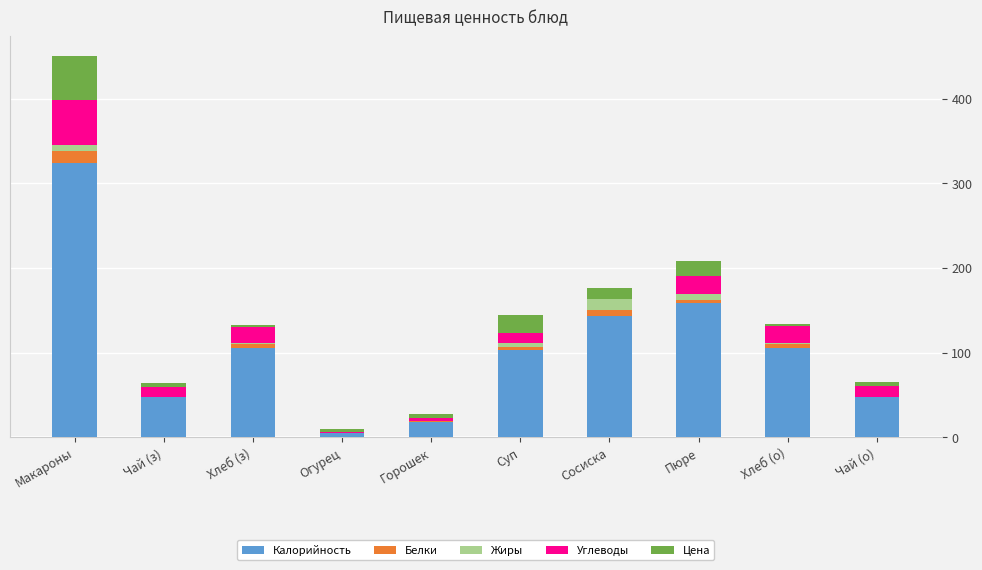

What is the highest value of the Калорийность series?

323.7